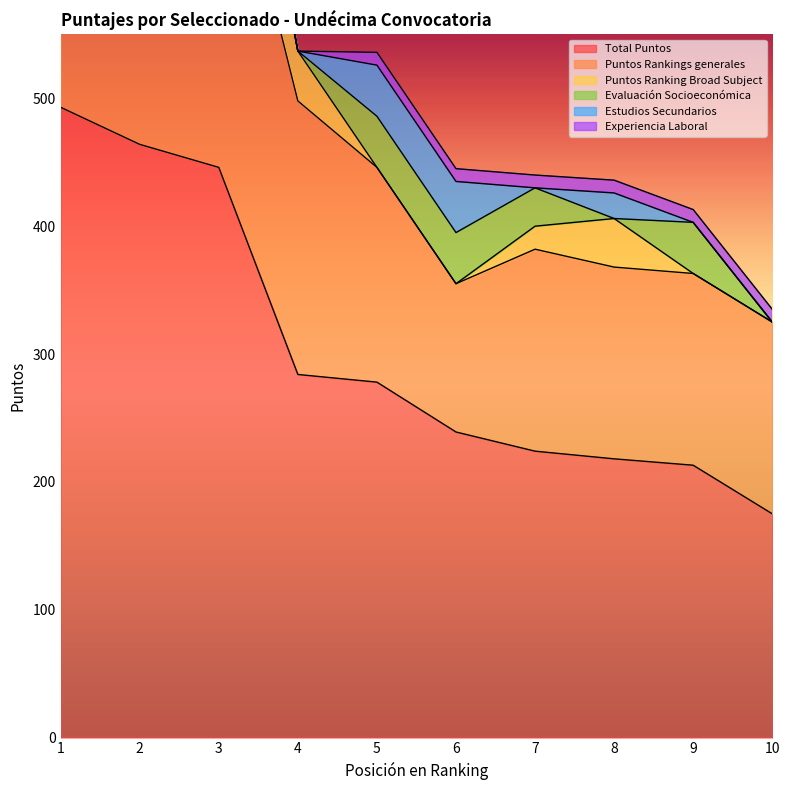

How many series are shown in this chart?

6